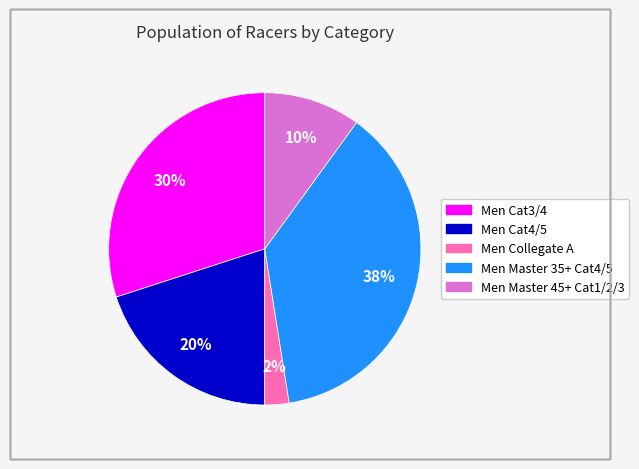

Does Men Cat4/5 account for over 50% of the chart?

No